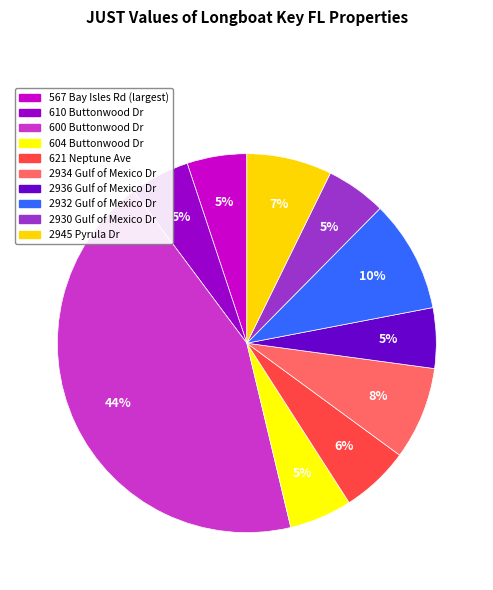

Which slice is the smallest?

2936 Gulf of Mexico Dr